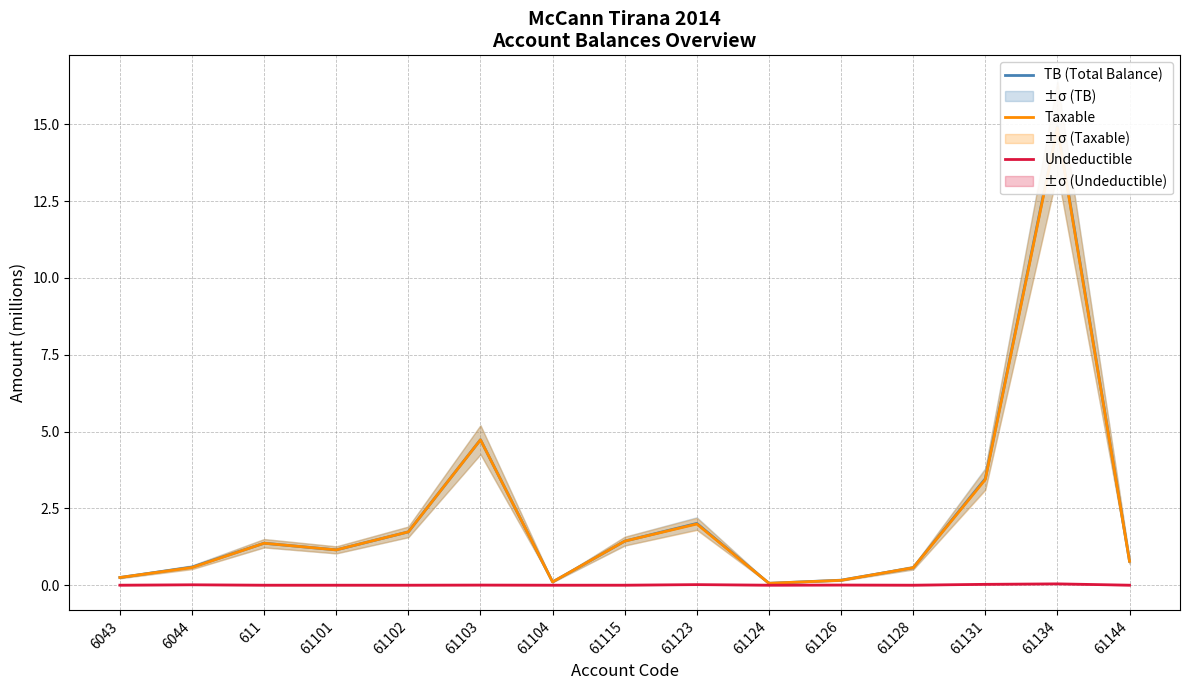

In TB (Total Balance), how many points are lower than both neighbors (excluding endpoints)?

3